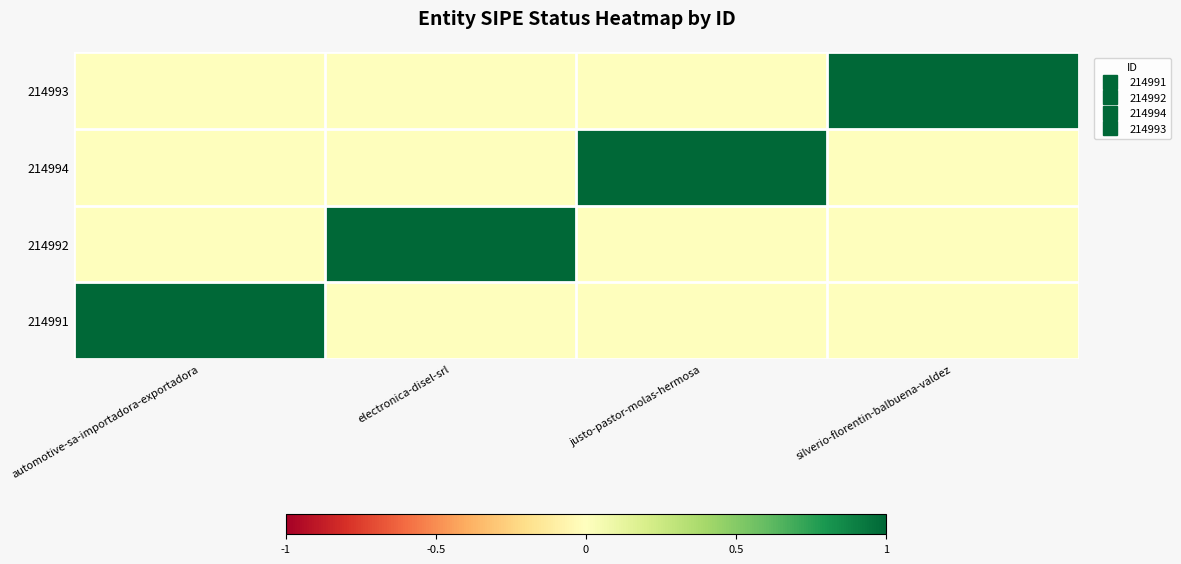

Reading right to left, extract all data points from this chart.

214991: silverio-florentin-balbuena-valdez=0	justo-pastor-molas-hermosa=0	electronica-disel-srl=0	automotive-sa-importadora-exportadora=1
214992: silverio-florentin-balbuena-valdez=0	justo-pastor-molas-hermosa=0	electronica-disel-srl=1	automotive-sa-importadora-exportadora=0
214994: silverio-florentin-balbuena-valdez=0	justo-pastor-molas-hermosa=1	electronica-disel-srl=0	automotive-sa-importadora-exportadora=0
214993: silverio-florentin-balbuena-valdez=1	justo-pastor-molas-hermosa=0	electronica-disel-srl=0	automotive-sa-importadora-exportadora=0